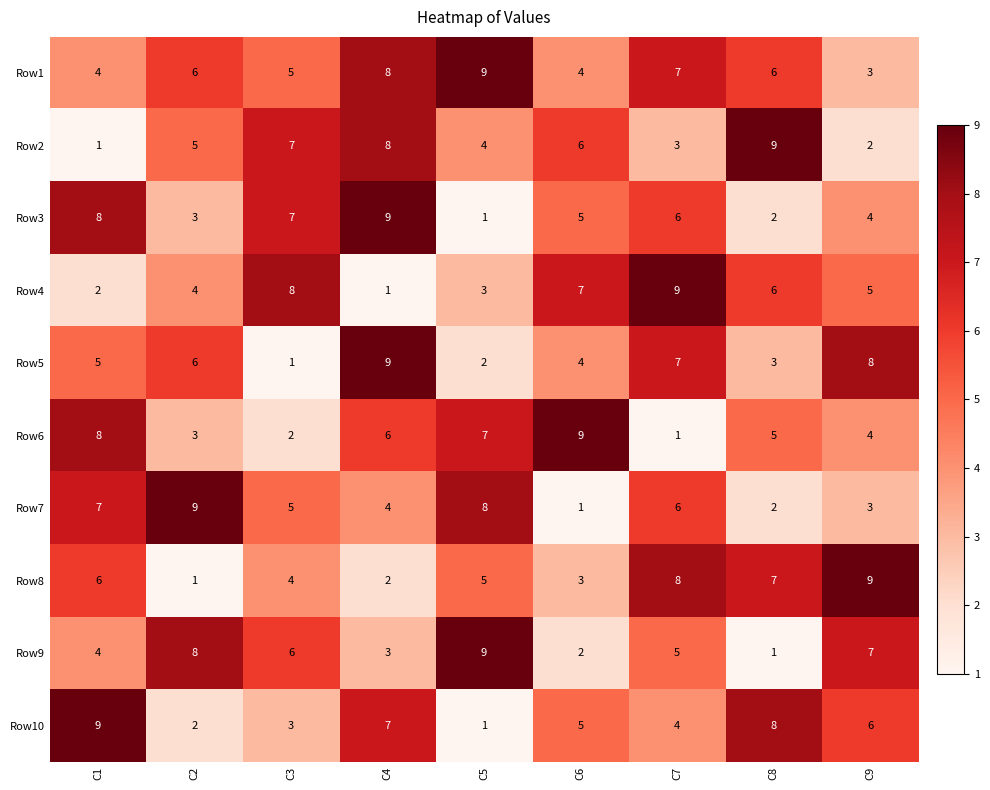

Rank the categories by Row9 value from highest to lowest.

C5, C2, C9, C3, C7, C1, C4, C6, C8